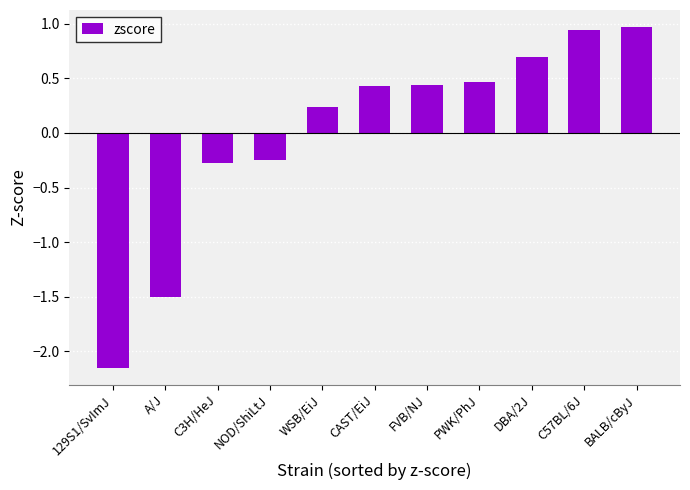

What is the label of the 2nd bar from the left?

A/J